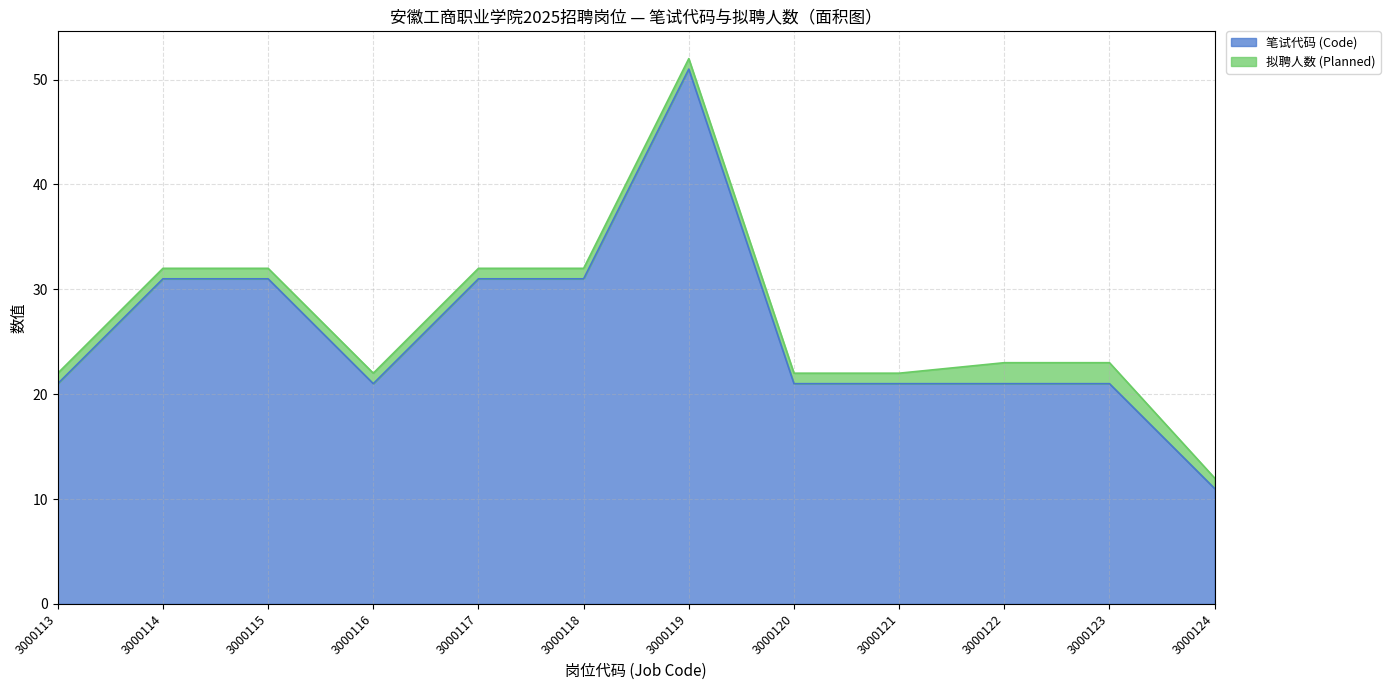

Between 3000114 and 3000118, which is larger?

3000114